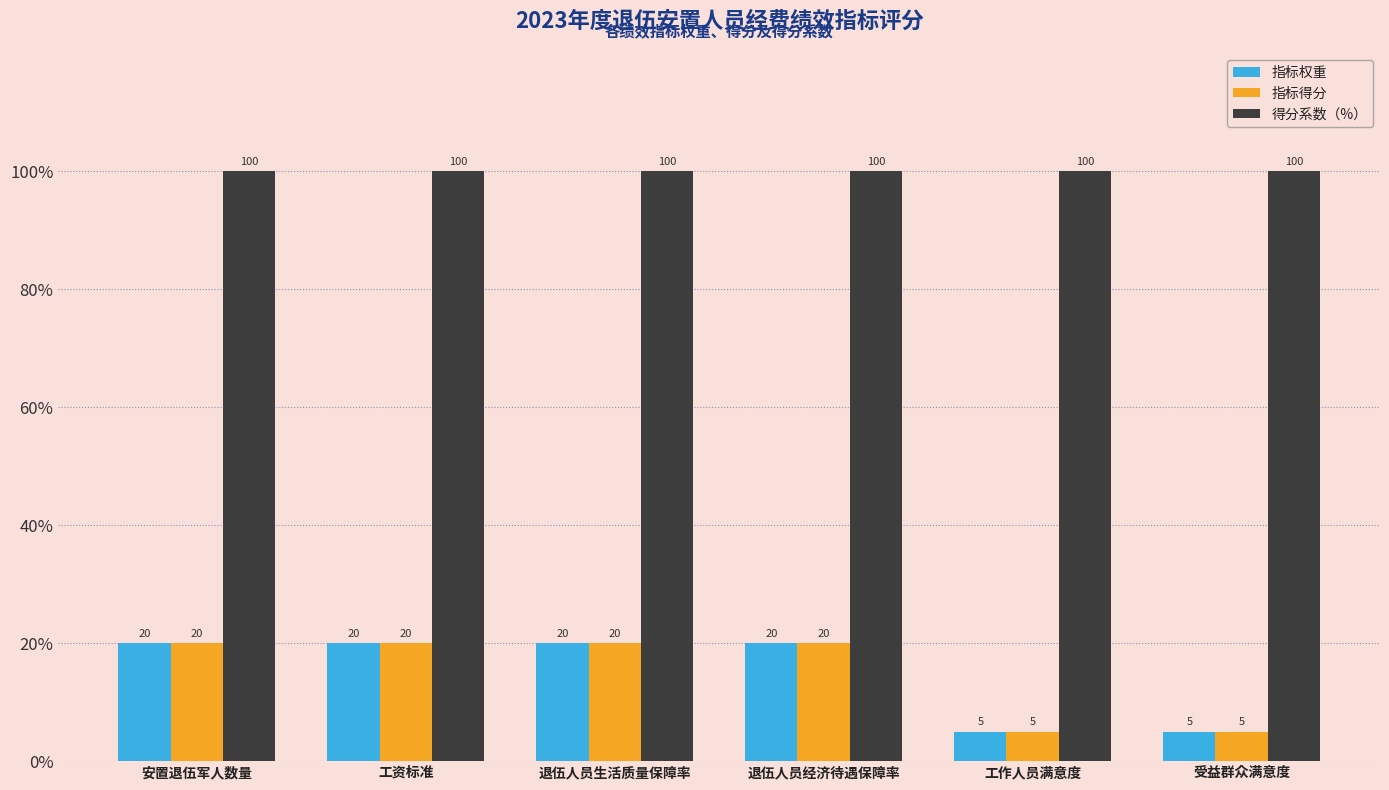

The 得分系数（%） series shows 158 at 受益群众满意度. True or false?

False